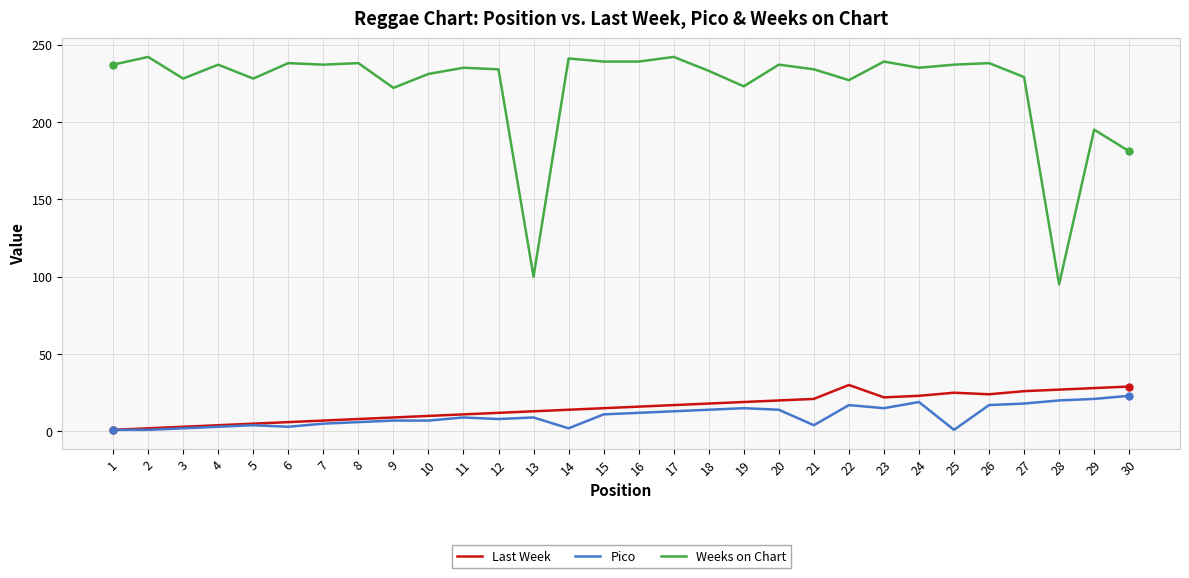

Is it true that Weeks on Chart equals 336 at 23?

False